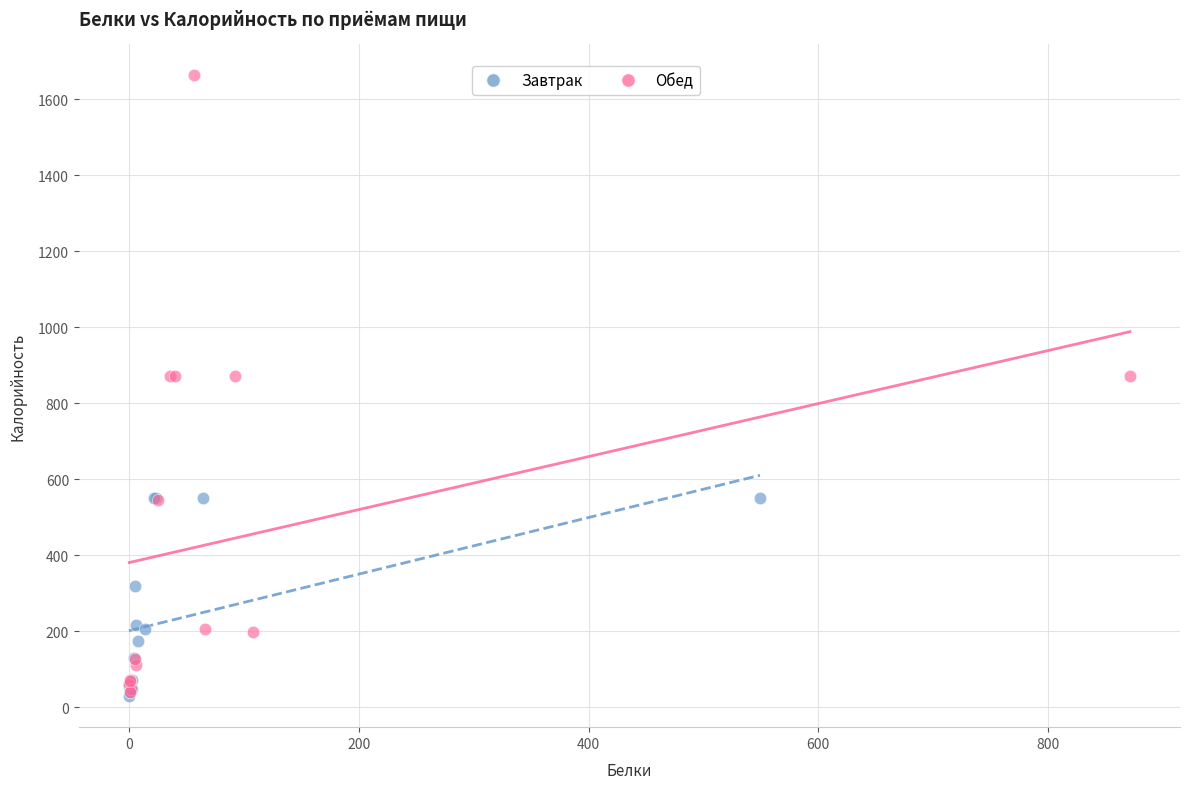

Which series has the widest spread of Y values?

Обед